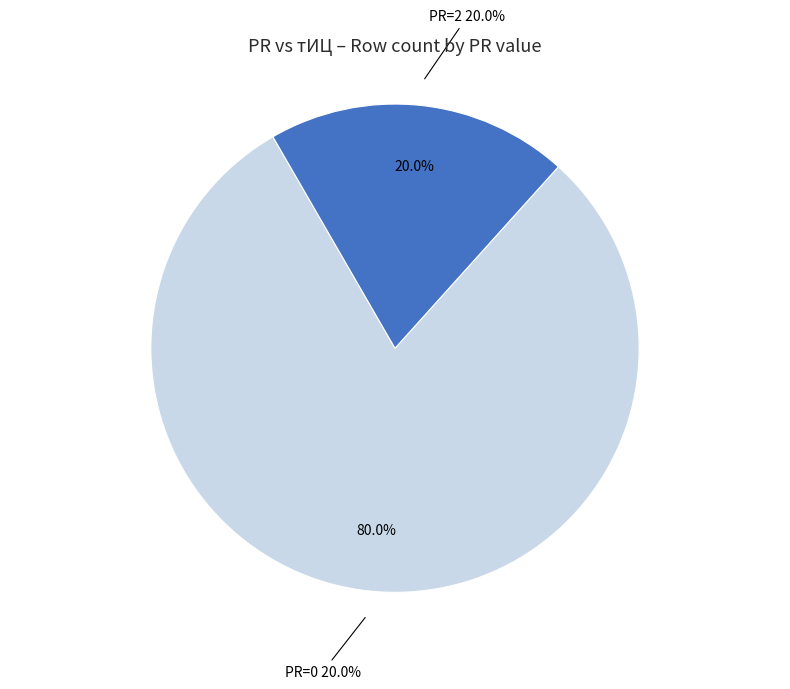

To the nearest percent, what is the average slice percentage?

50%